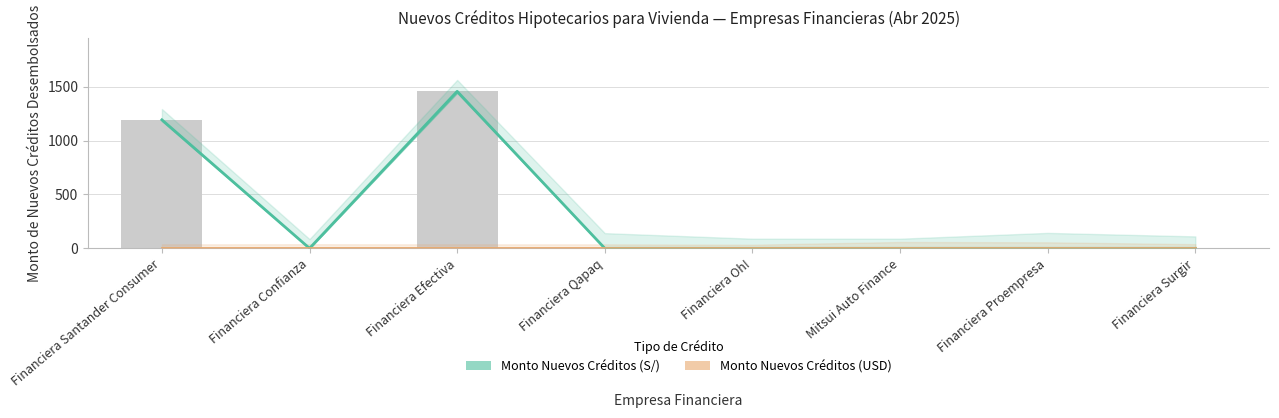

Is it true that Monto Nuevos Créditos (S/) equals 1193.0 at Financiera Santander Consumer?

True